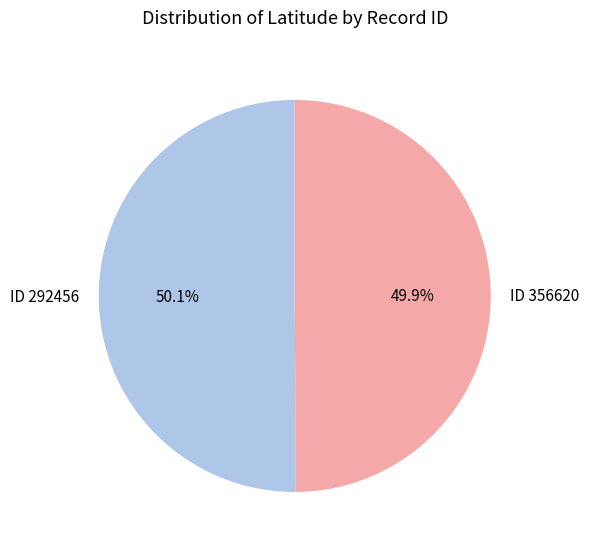

How much of the chart is everything except ID 356620?

50.1%